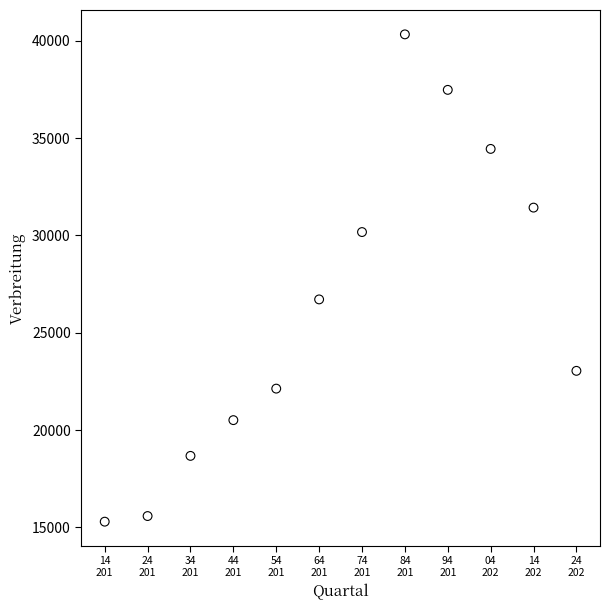

What is the range of X values (max minus min)?

110